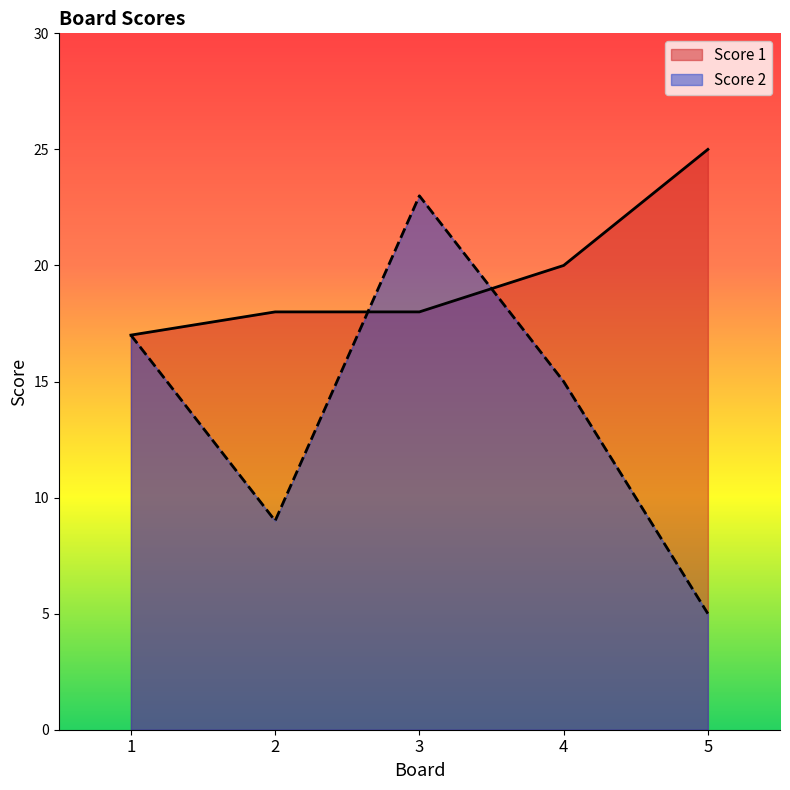

Reading left to right, list all the values displayed in this chart.

Score 1: 17	18	18	20	25
Score 2: 17	9	23	15	5